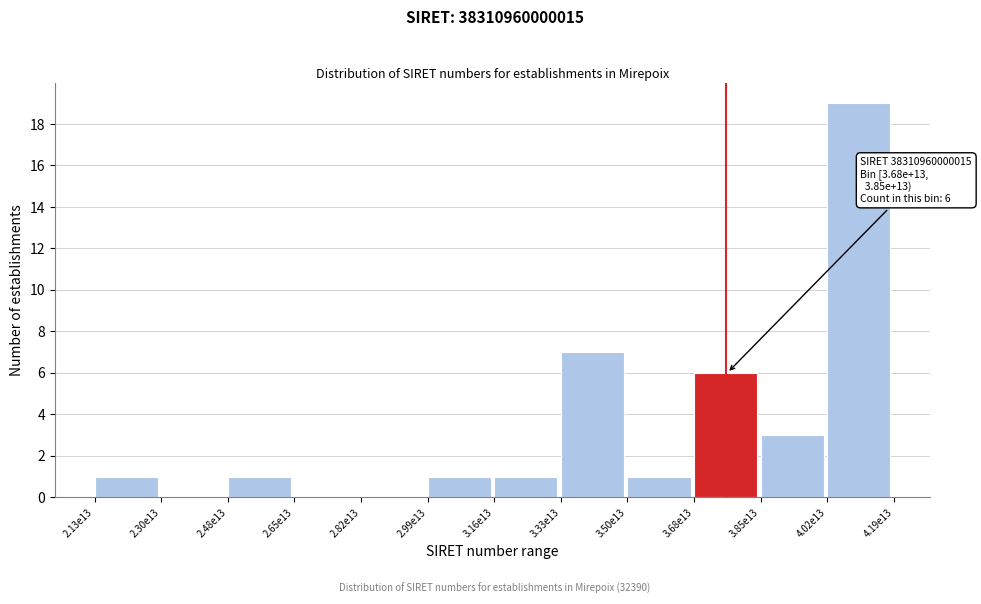

Reading left to right, list all the values displayed in this chart.

2.13e13=1	2.30e13=0	2.48e13=1	2.65e13=0	2.82e13=0	2.99e13=1	3.16e13=1	3.33e13=7	3.50e13=1	3.68e13=6	3.85e13=3	4.02e13=19